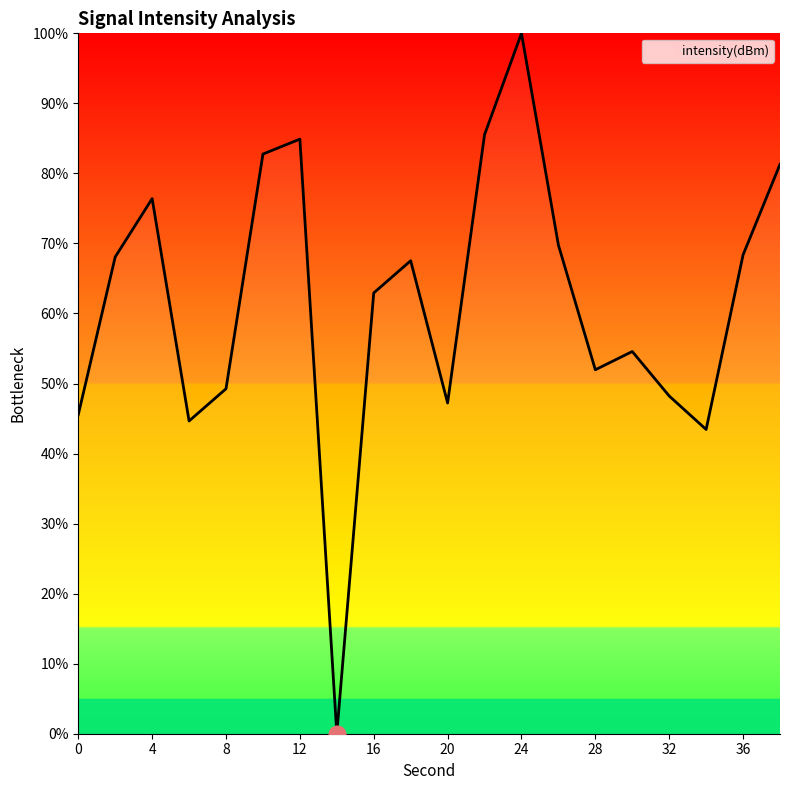

What is the maximum value shown in the chart?

100.0